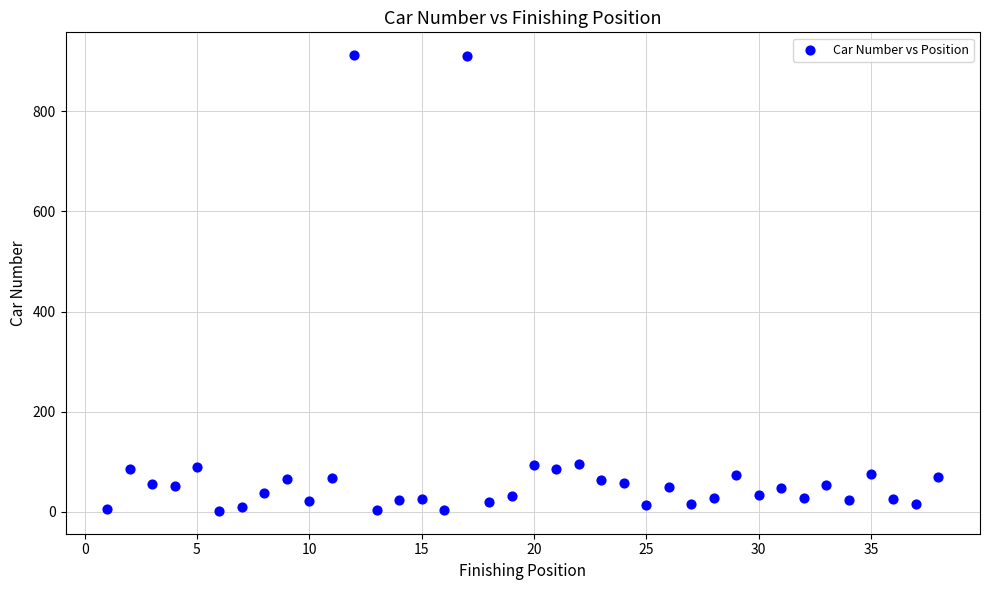

What is the range of Y values (max minus min)?

910